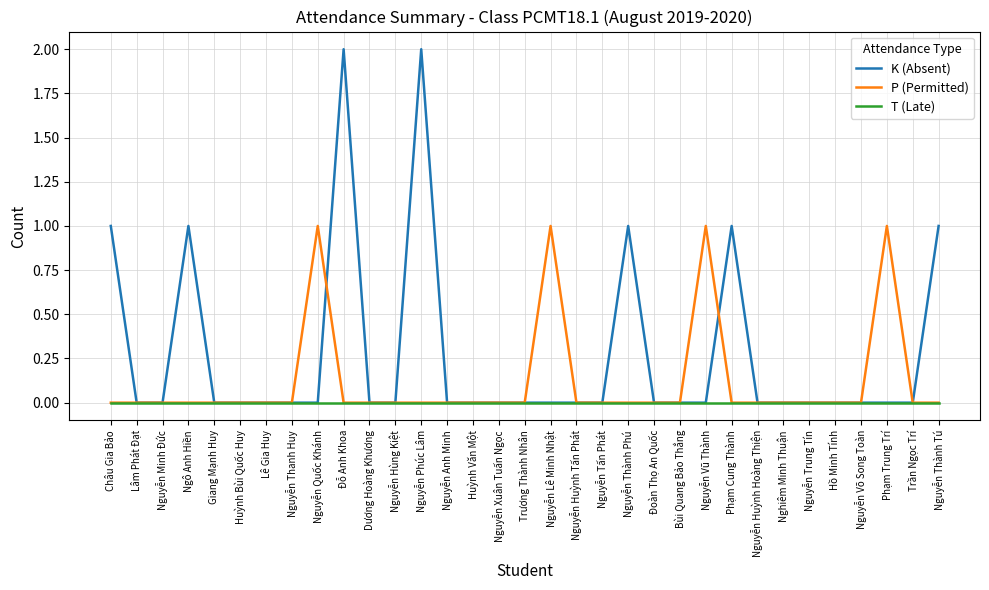

What is the maximum value for P (Permitted)?

1